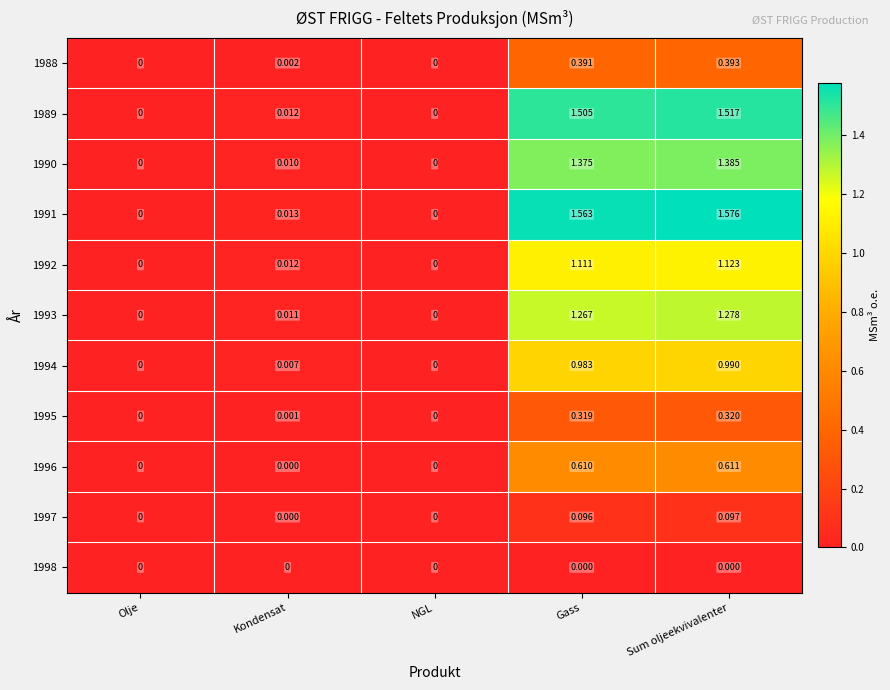

Is the value of 1992 at Gass greater than the value of 1996 at Gass?

Yes